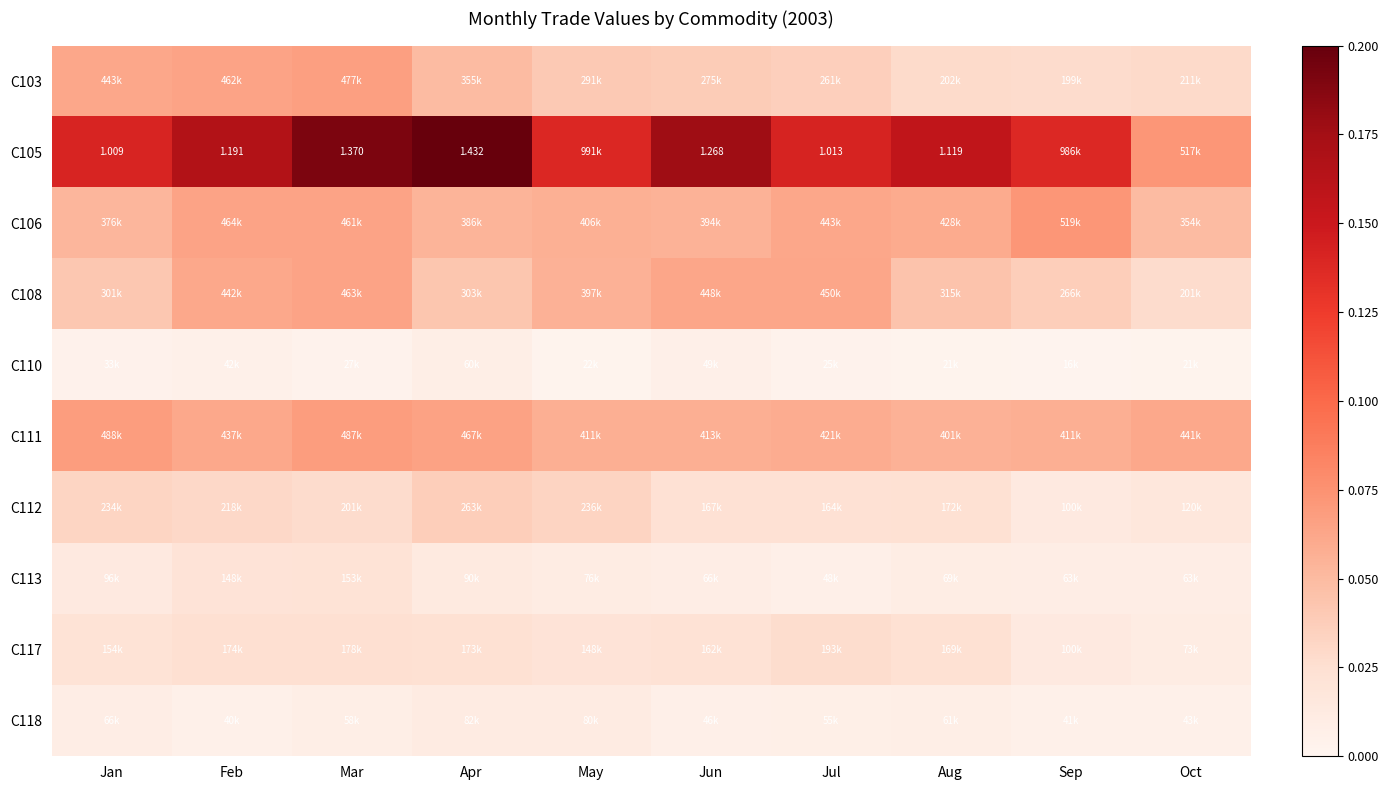

Is it true that C117 equals 0.0 at Feb?

False